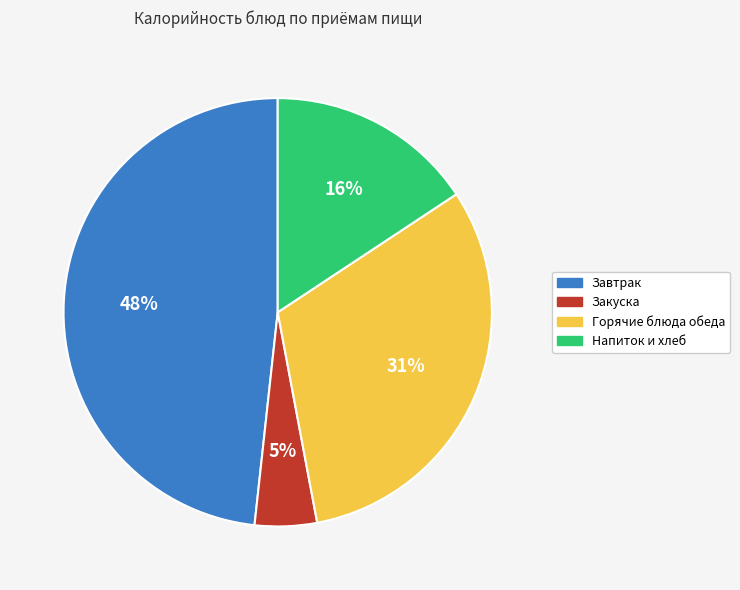

To the nearest percent, what is the average slice percentage?

25%